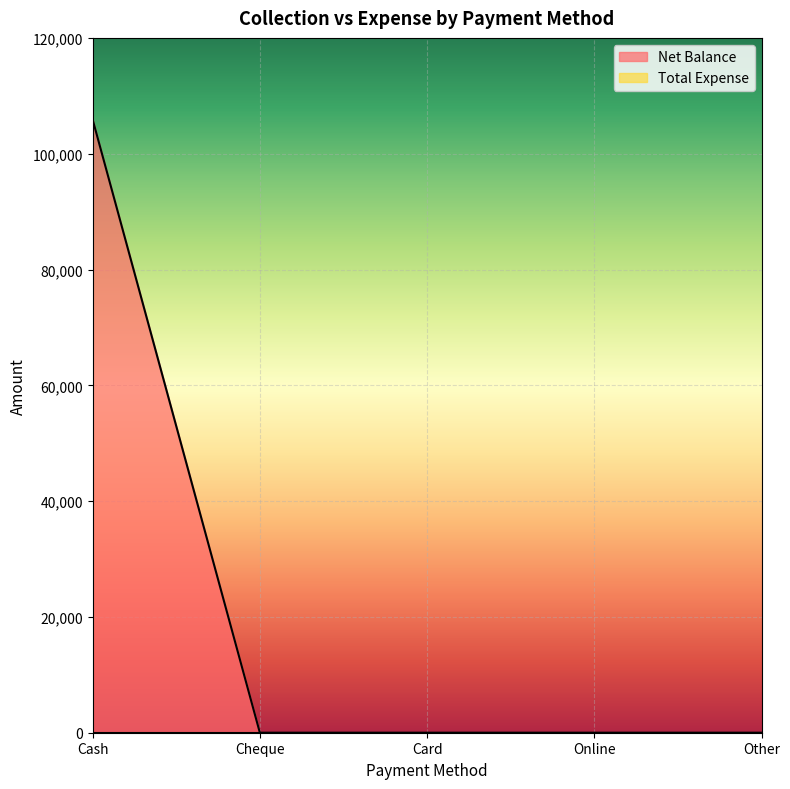

At which category does the chart reach its minimum across all series?

Cheque